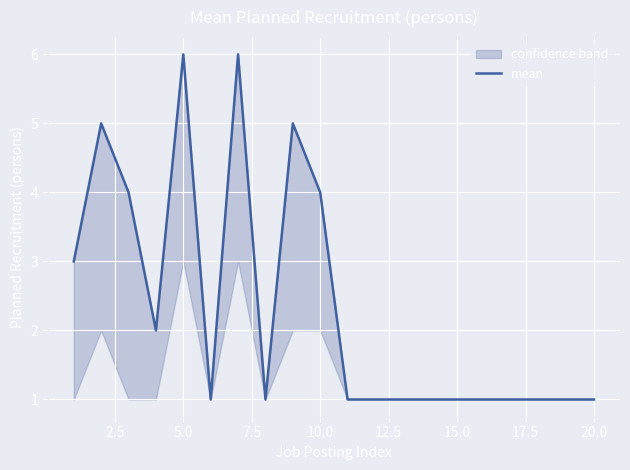

True or false: the data shows 8 at 15.0.

False